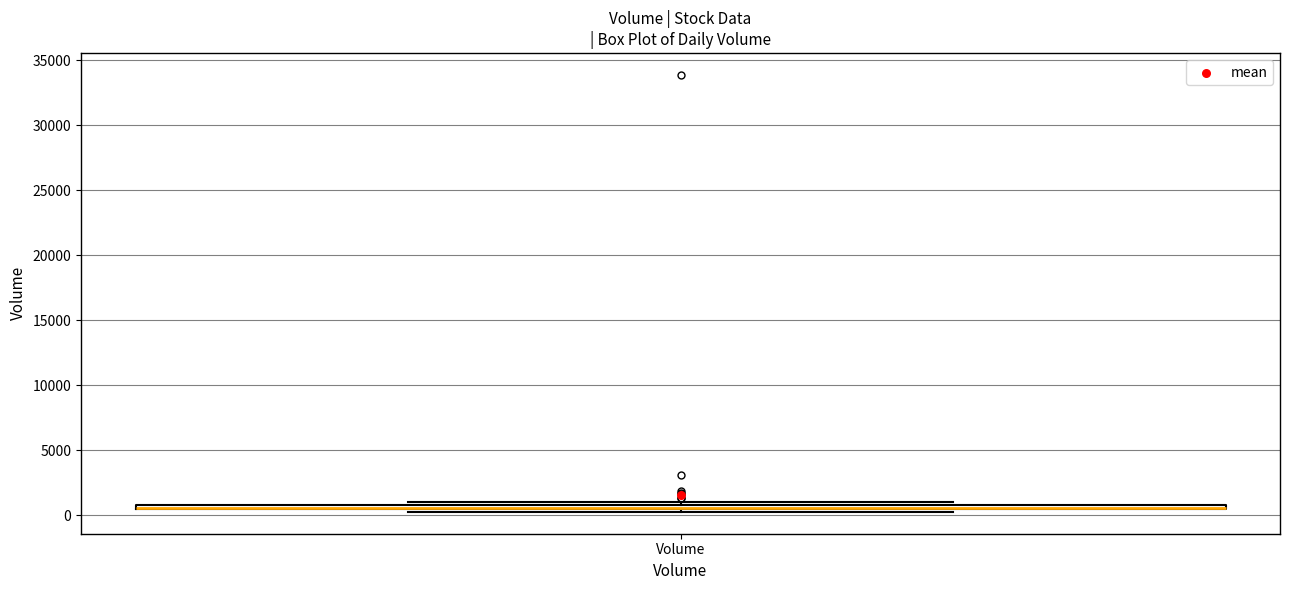

Where is the upper edge of the box for Volume on the y-axis? The values are not printed on the chart, so give them approximately, as read against the axis.

1000